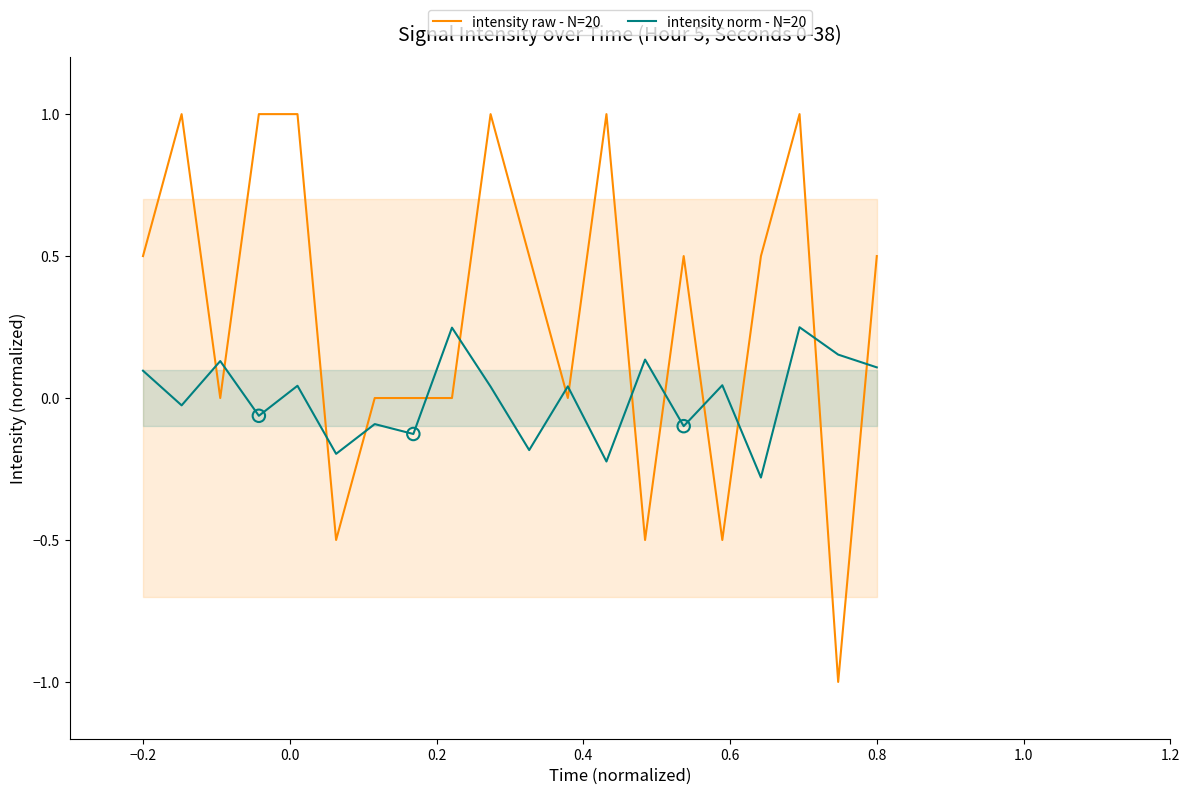

What is the lowest value of the intensity norm - N=20 series?

-0.3